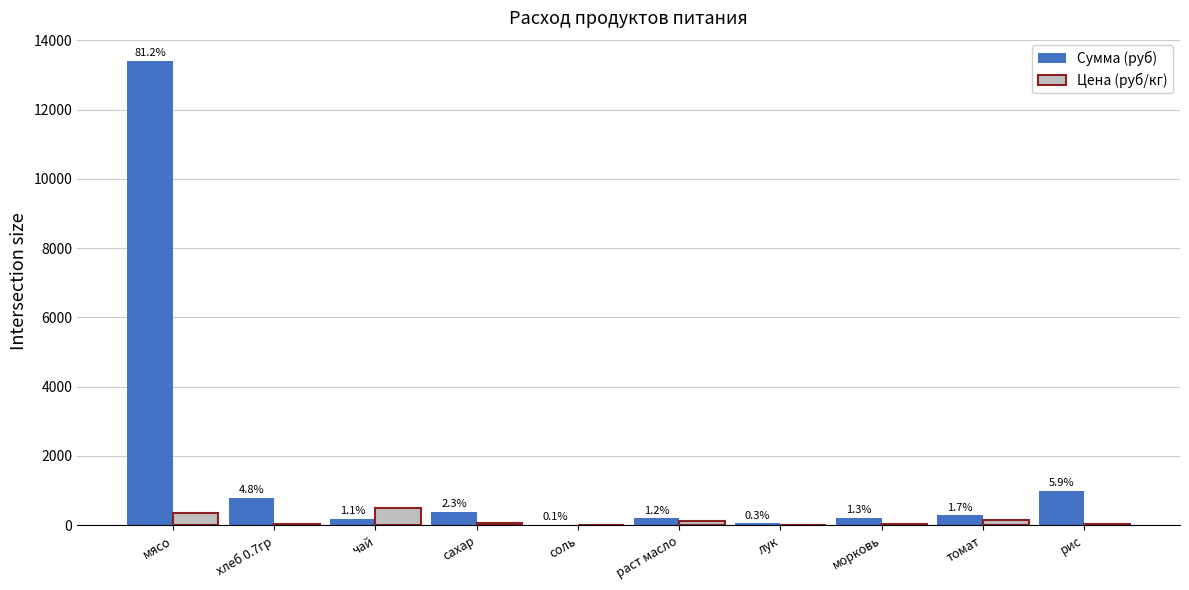

Does the chart contain stacked bars?

No